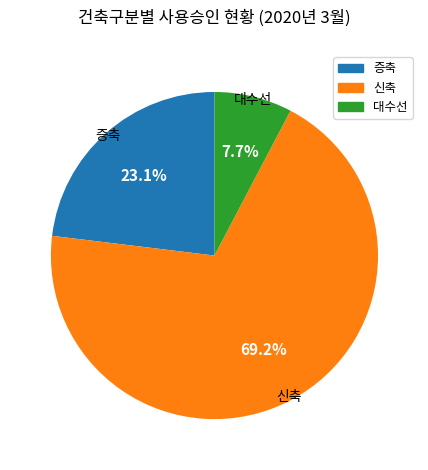

Rank the categories by value from lowest to highest.

대수선, 증축, 신축